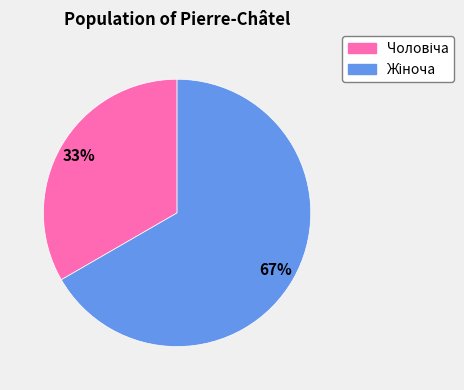

Does any single category account for the majority?

Yes